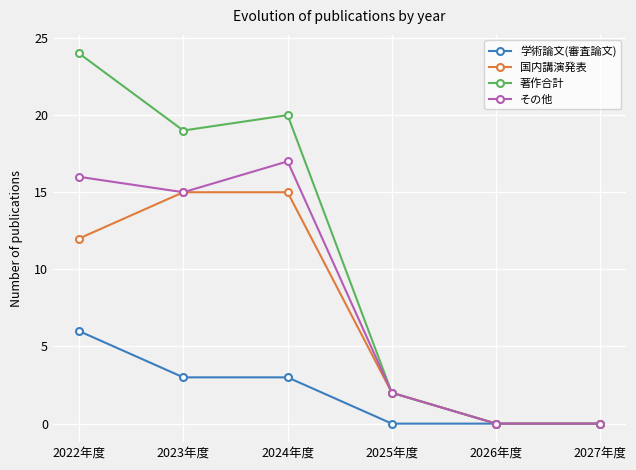

Does the chart have visible grid lines?

Yes